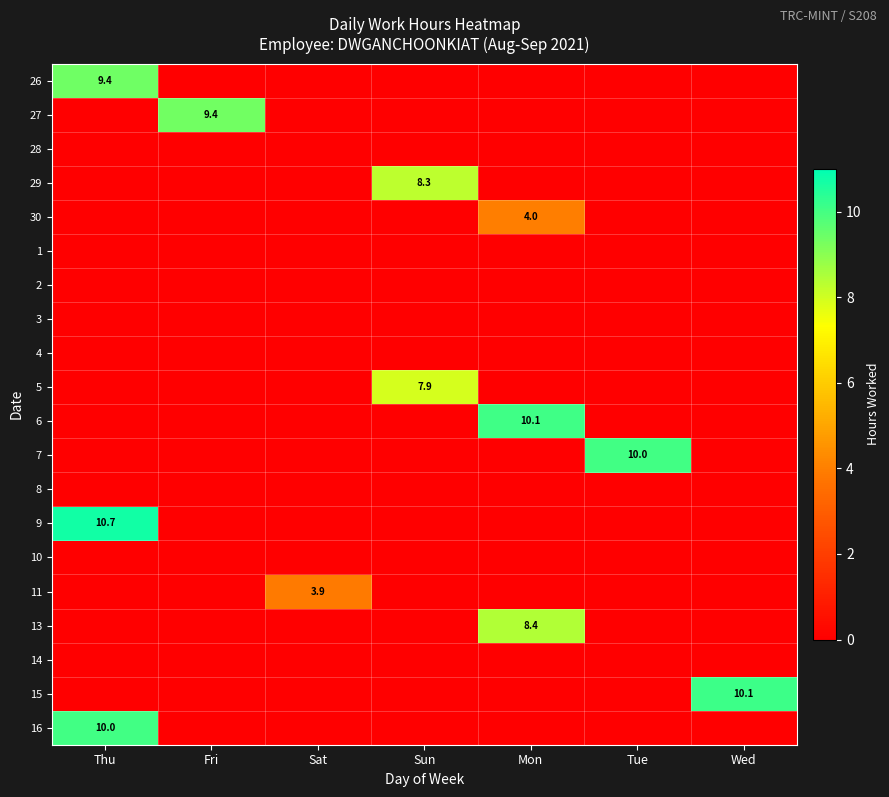

Count the number of data series in this chart.

20